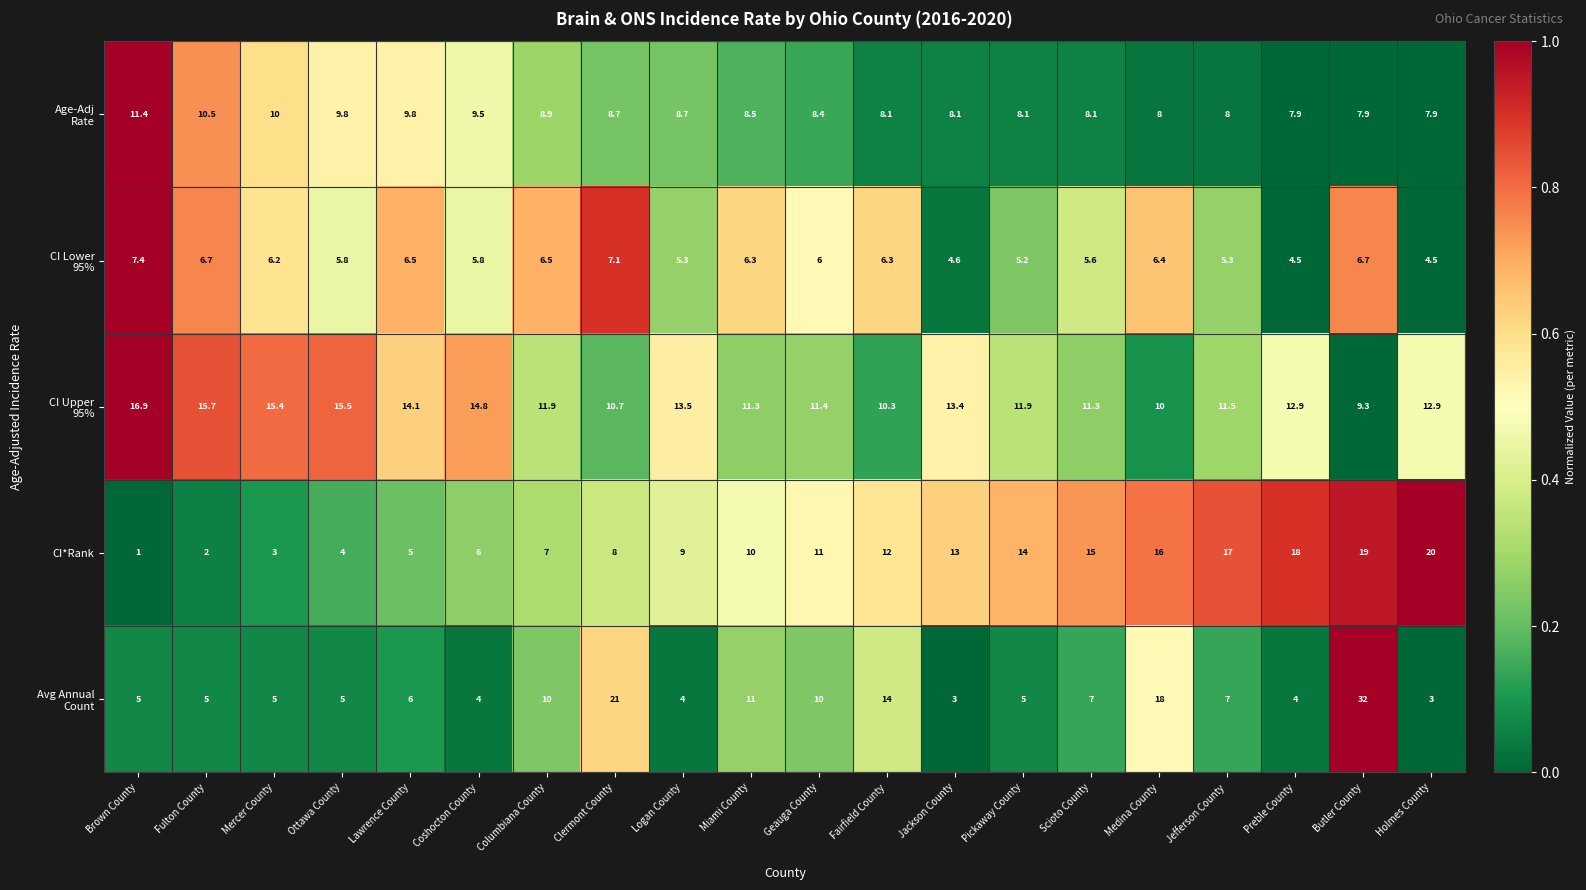

What is the difference between the highest and lowest values at Coshocton County?

10.8